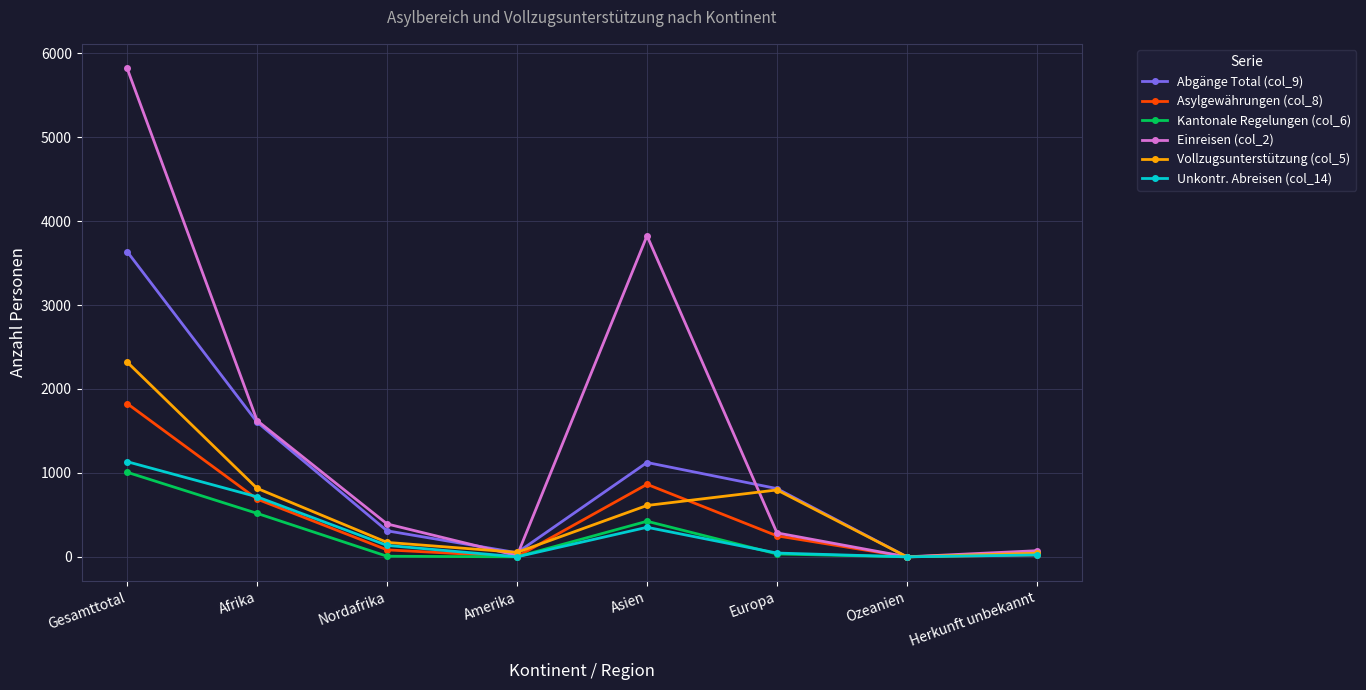

Rank the series by their maximum value, from highest to lowest.

Einreisen (col_2), Abgänge Total (col_9), Vollzugsunterstützung (col_5), Asylgewährungen (col_8), Unkontr. Abreisen (col_14), Kantonale Regelungen (col_6)